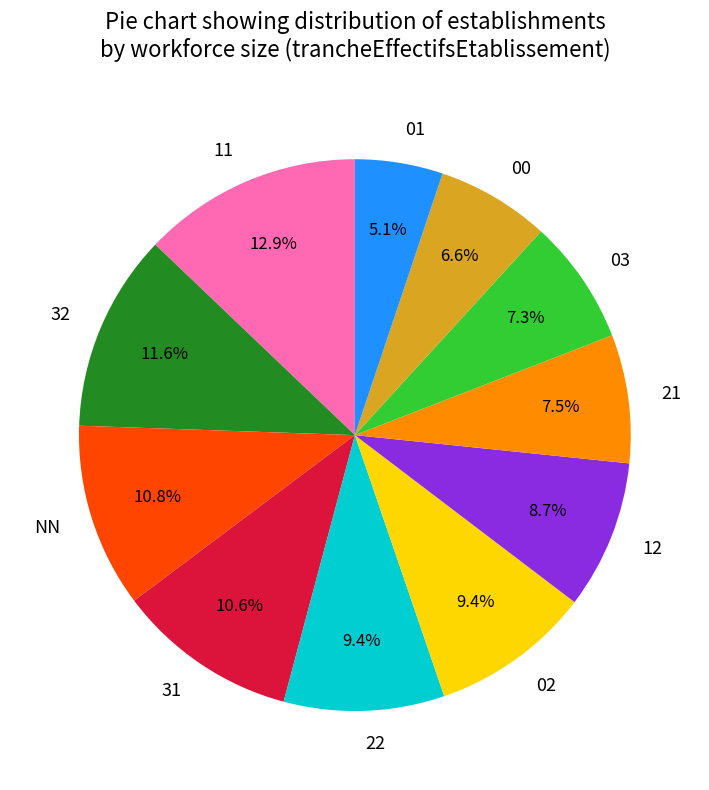

To the nearest percent, what percentage of the pie is 02?

9%